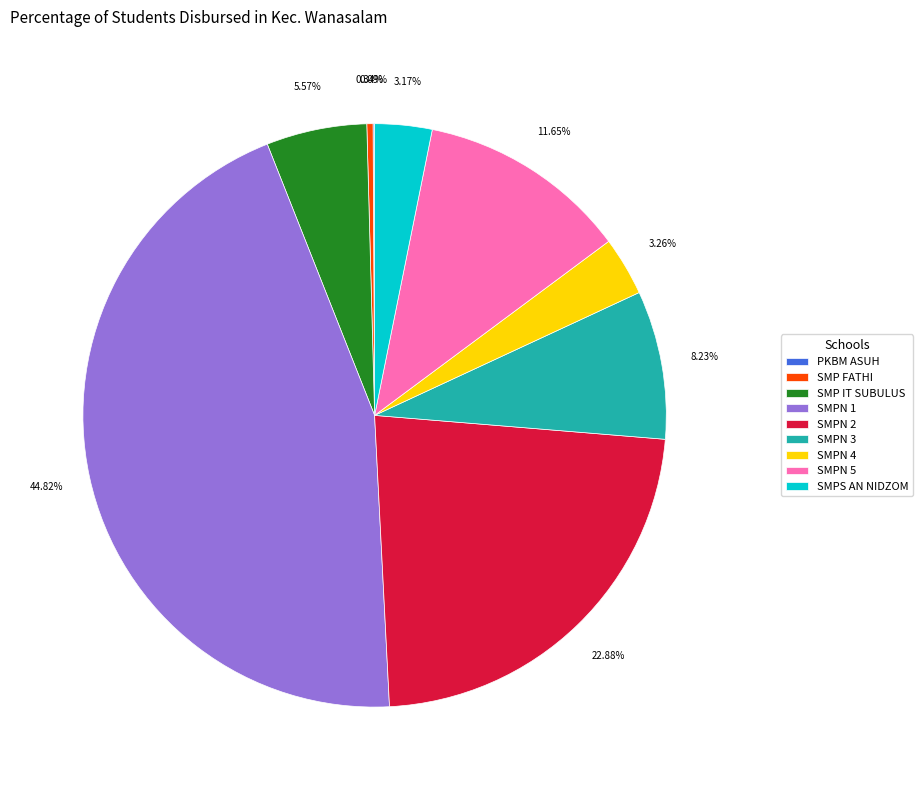

Is there any slice that represents more than half of the pie?

No